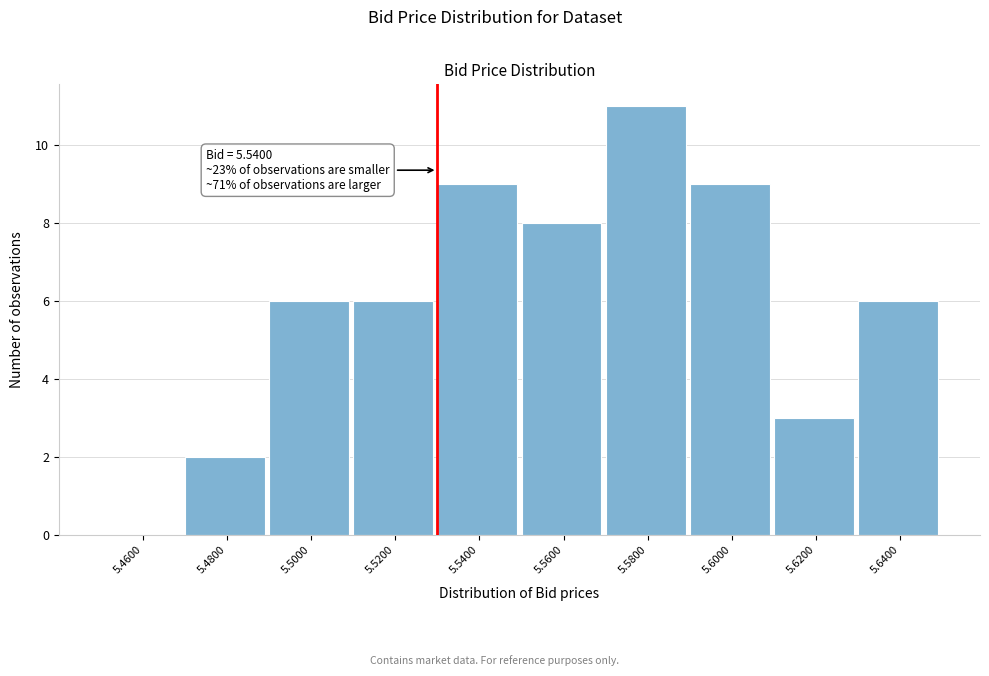

Reading left to right, list all the values displayed in this chart.

5.4600=0	5.4800=2	5.5000=6	5.5200=6	5.5400=9	5.5600=8	5.5800=11	5.6000=9	5.6200=3	5.6400=6